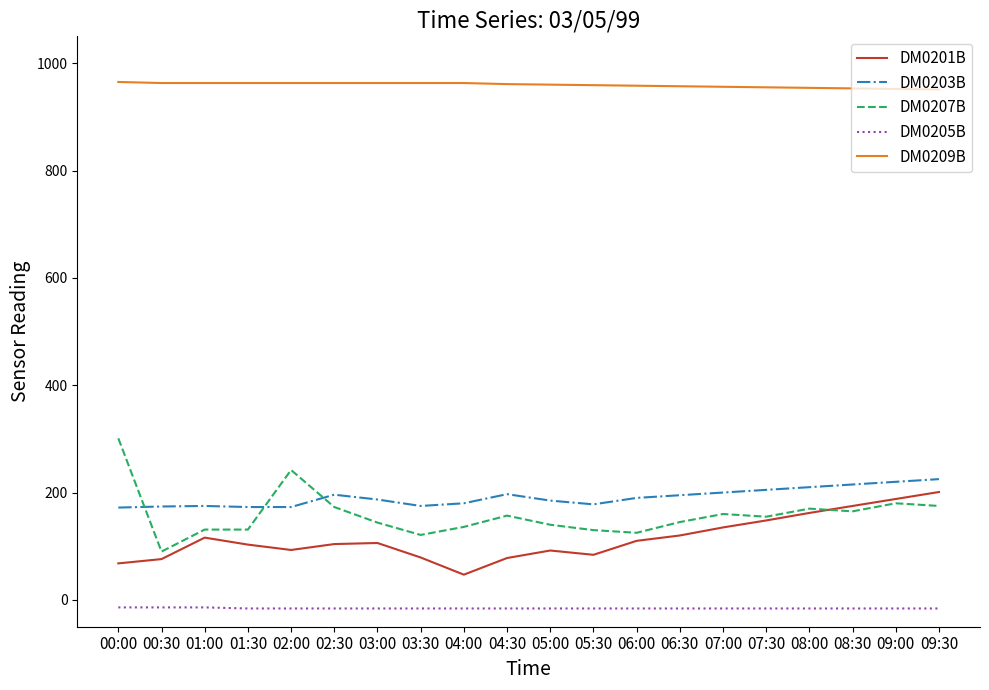

Is the value of DM0209B at 04:00 greater than the value of DM0207B at 06:00?

Yes